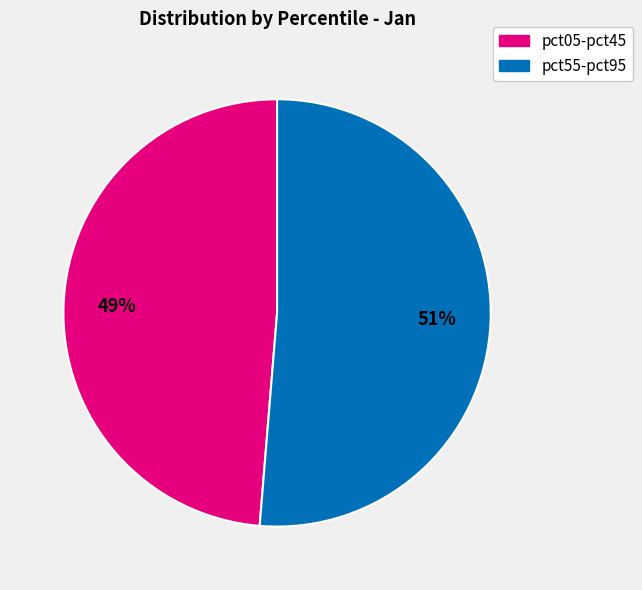

Which slice is the smallest?

pct05-pct45